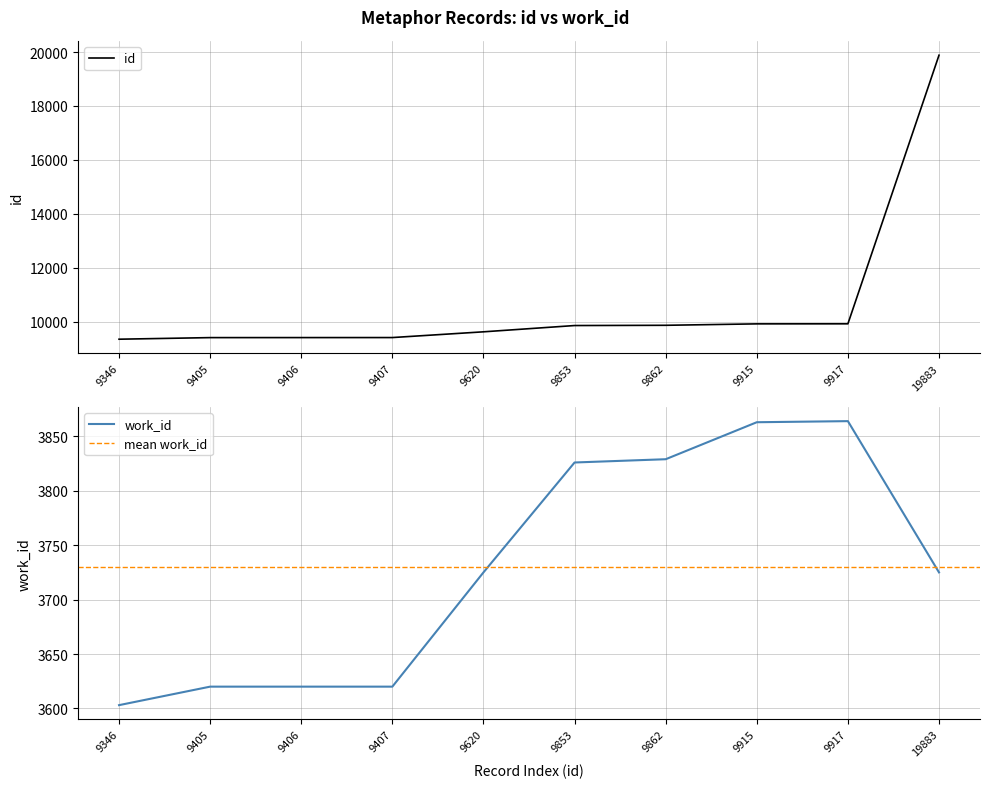

What is the difference between the highest and lowest values at 9917?

6053